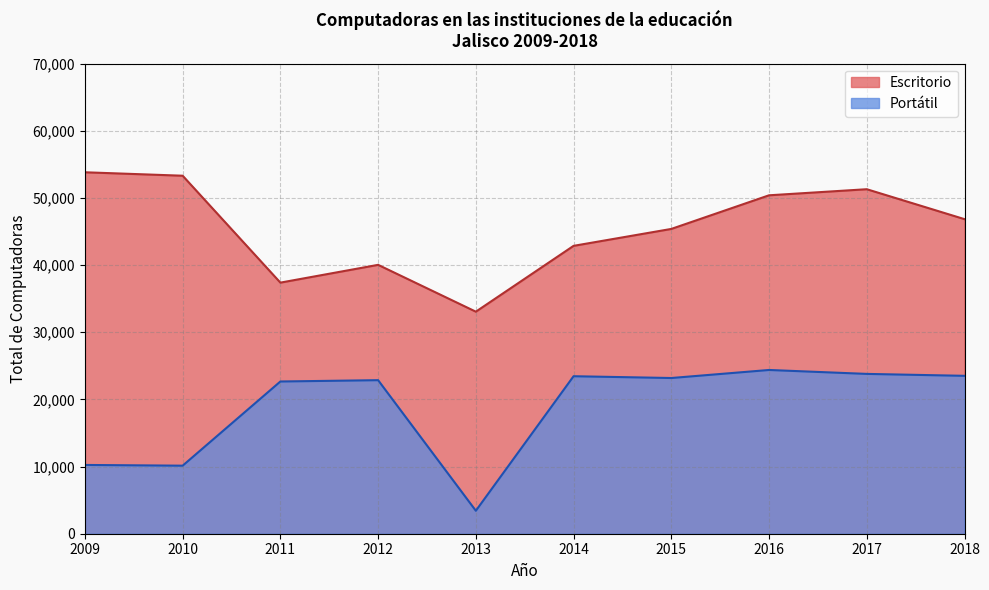

True or false: Escritorio has more than 1 interior local peaks.

True